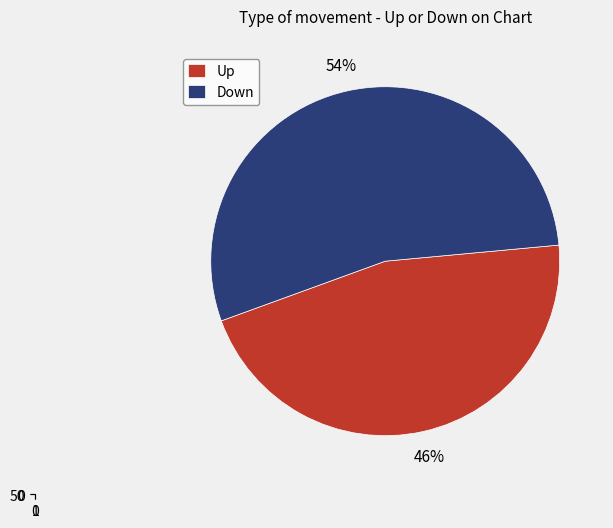

Which slice is the largest?

down